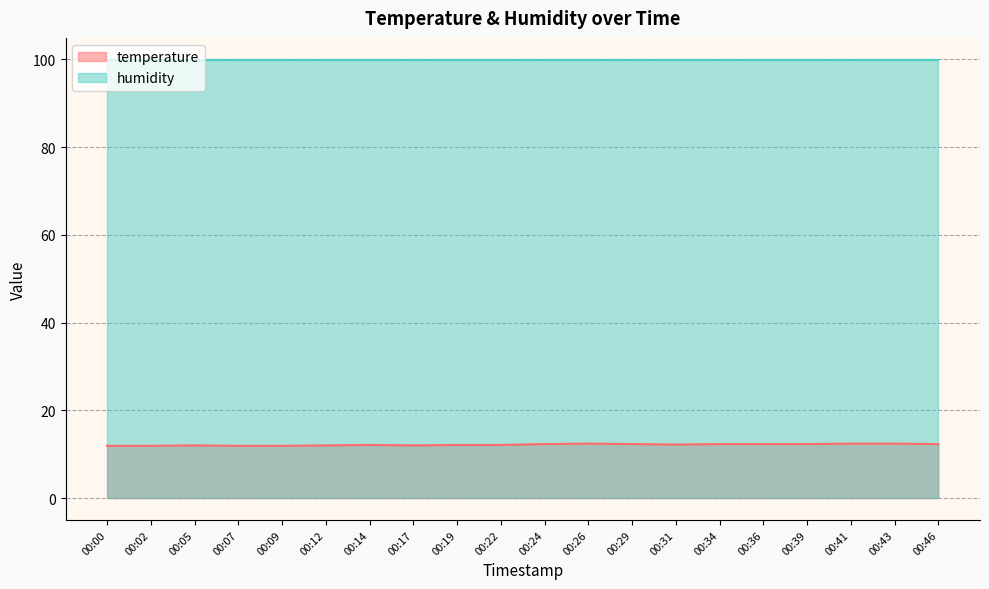

What is the value of the 1st point from the left?

11.9